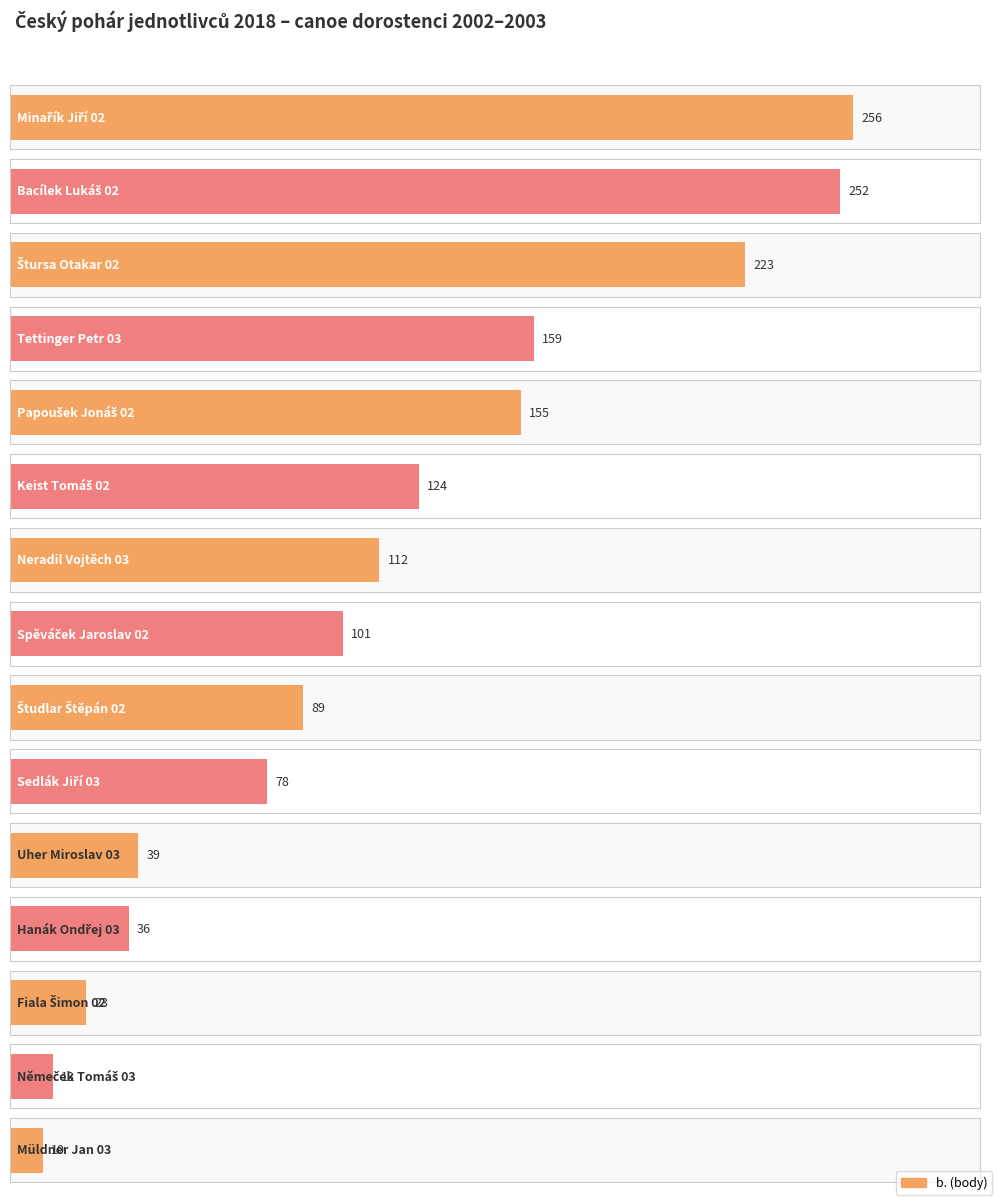

How many bars are there in total?

15